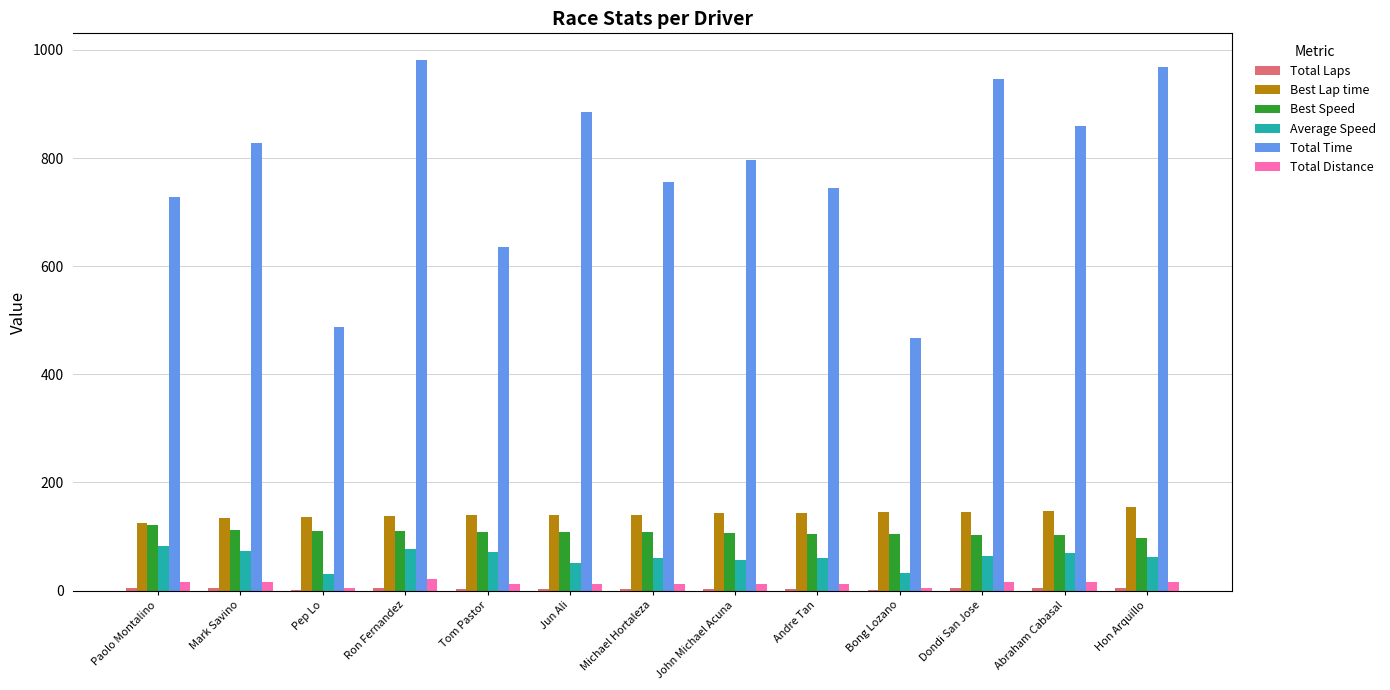

Is the value of Total Time at Ron Fernandez greater than the value of Best Lap time at Hon Arquillo?

Yes